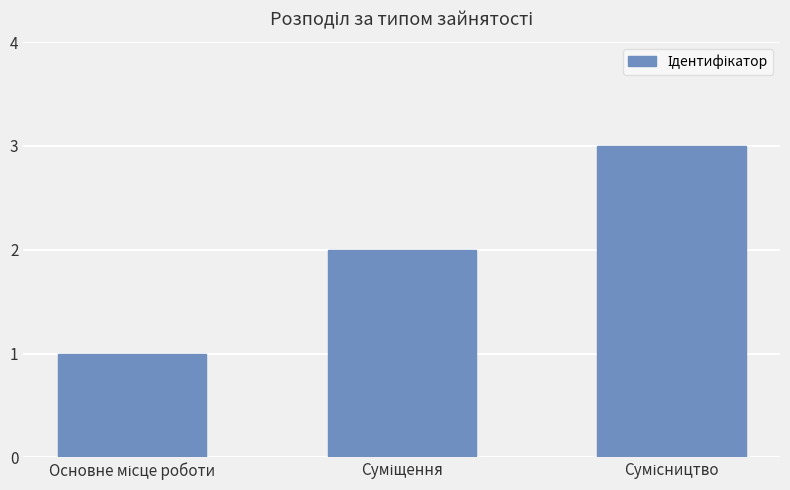

What is the sum of all values?

6